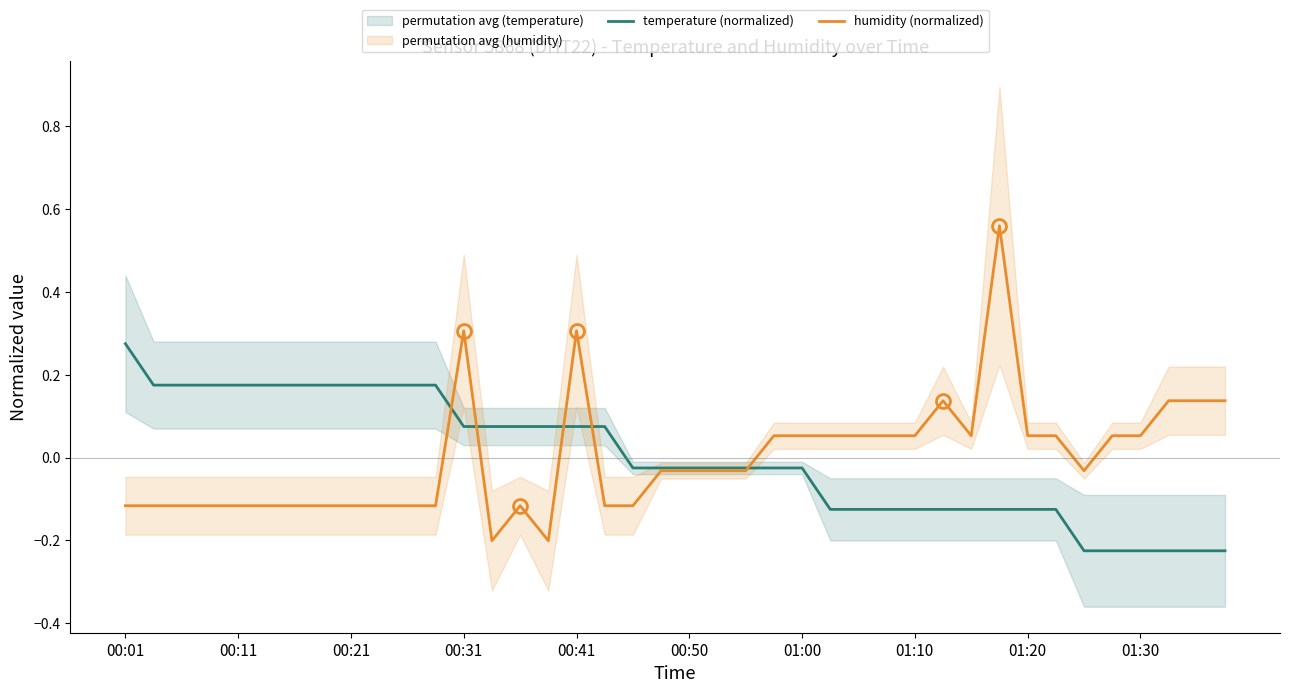

Count the number of categories in the chart.

40